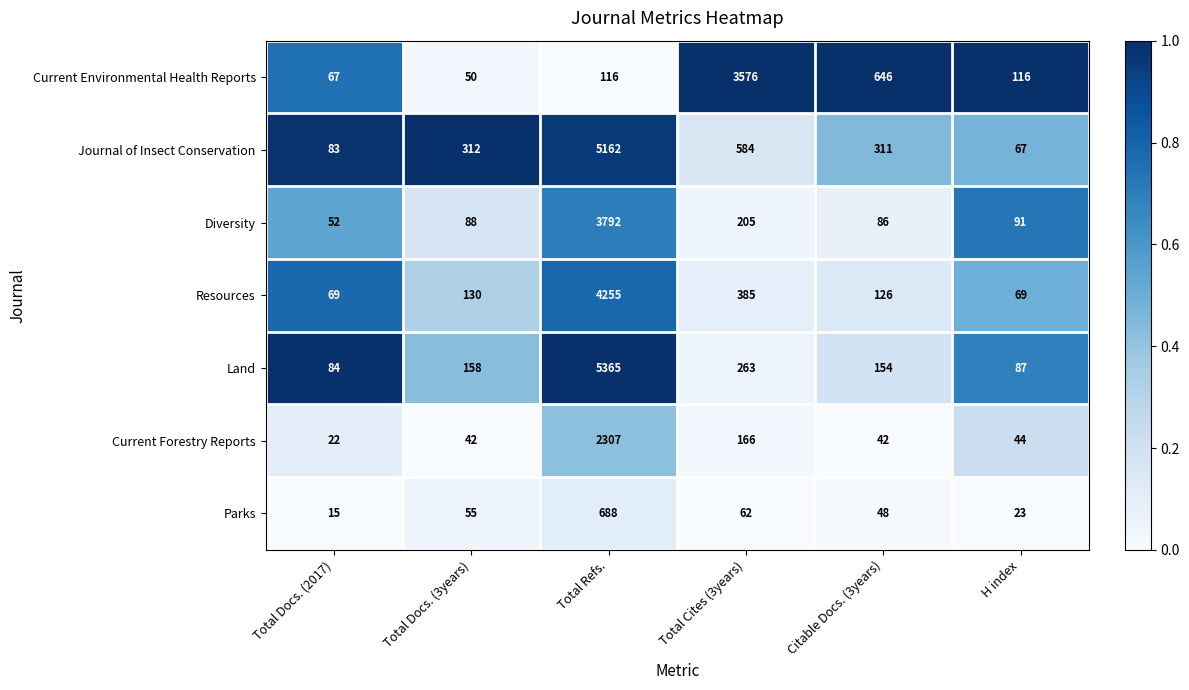

Which series has the largest total across all categories?

Journal of Insect Conservation